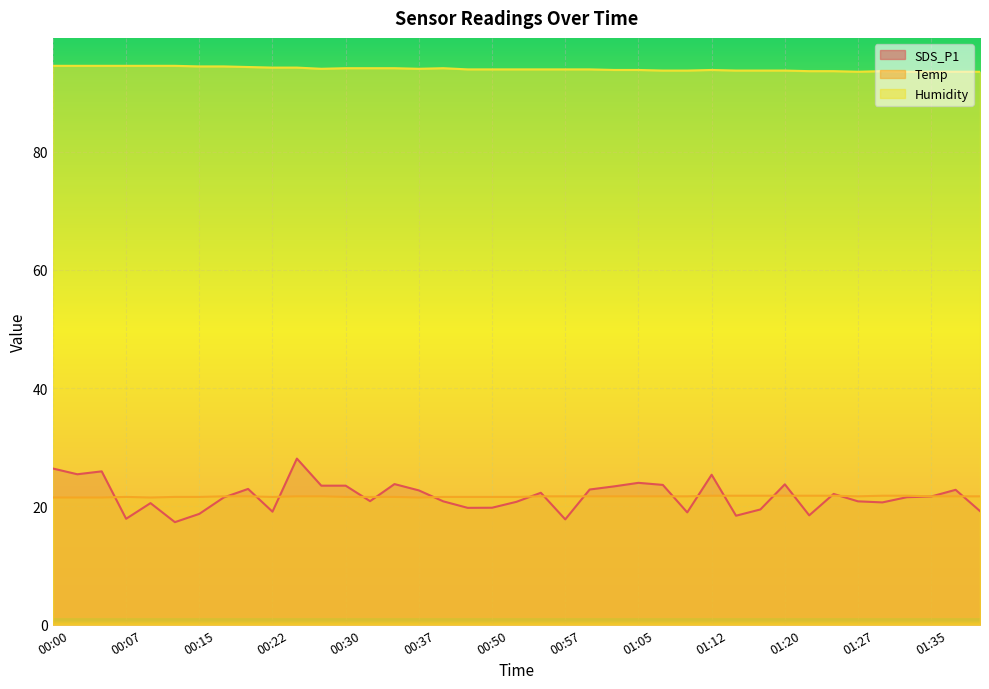

What is the minimum value for Temp?

21.5